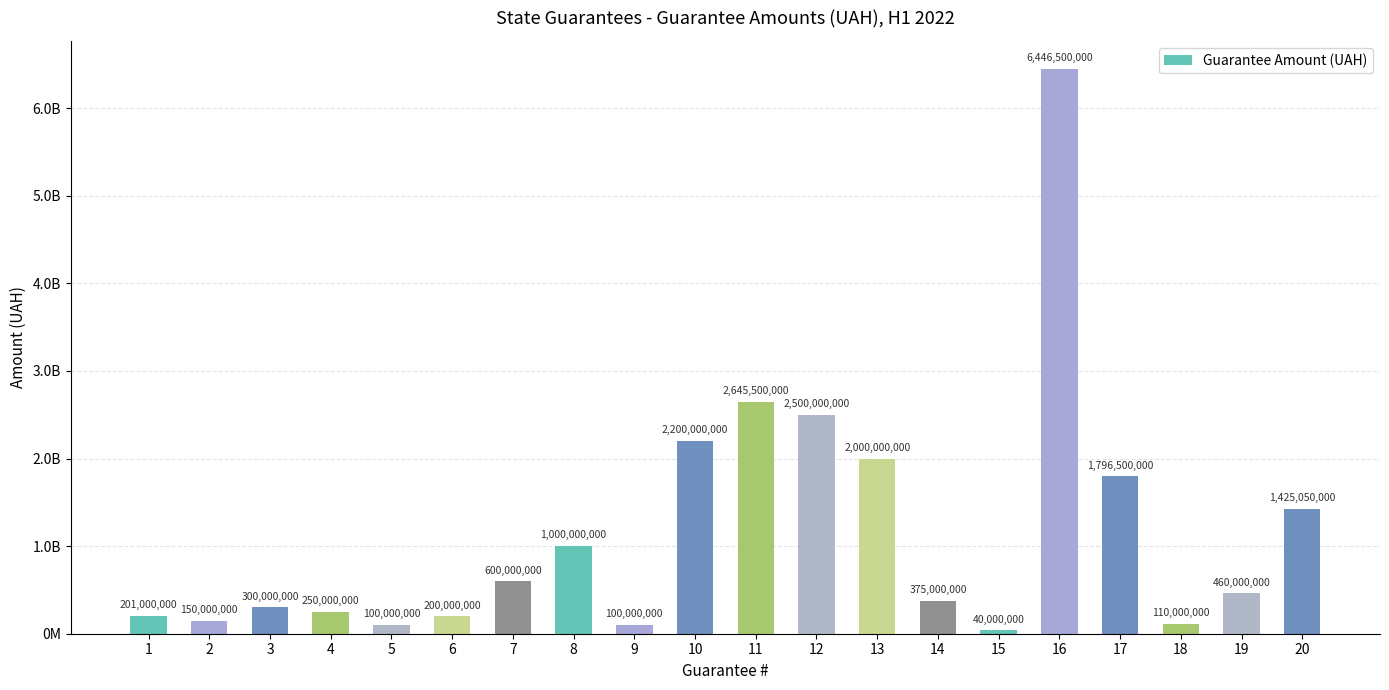

Does the chart contain any negative values?

No